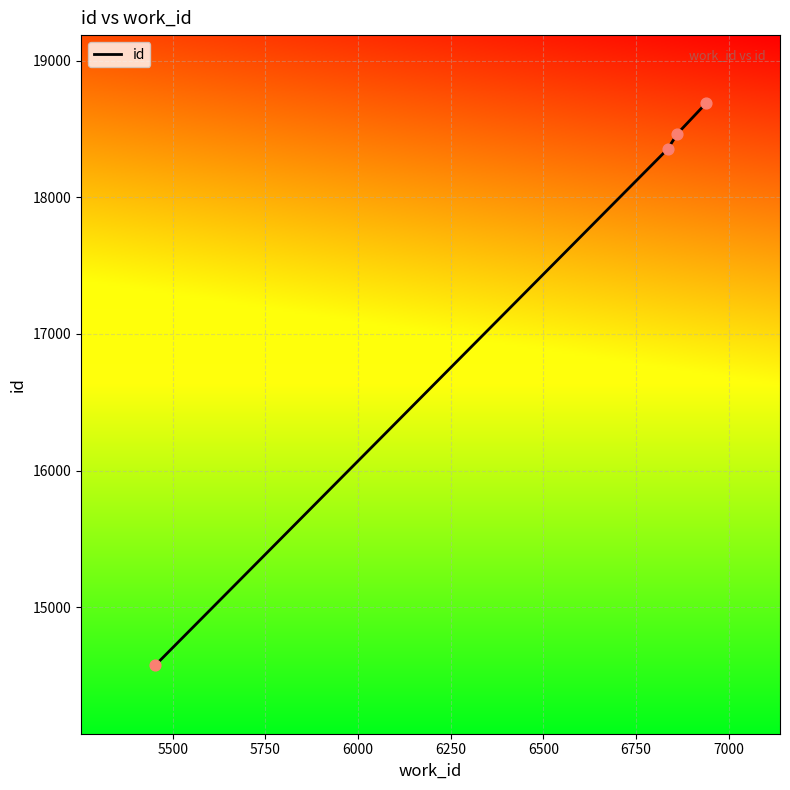

What is the greatest value displayed?

18687